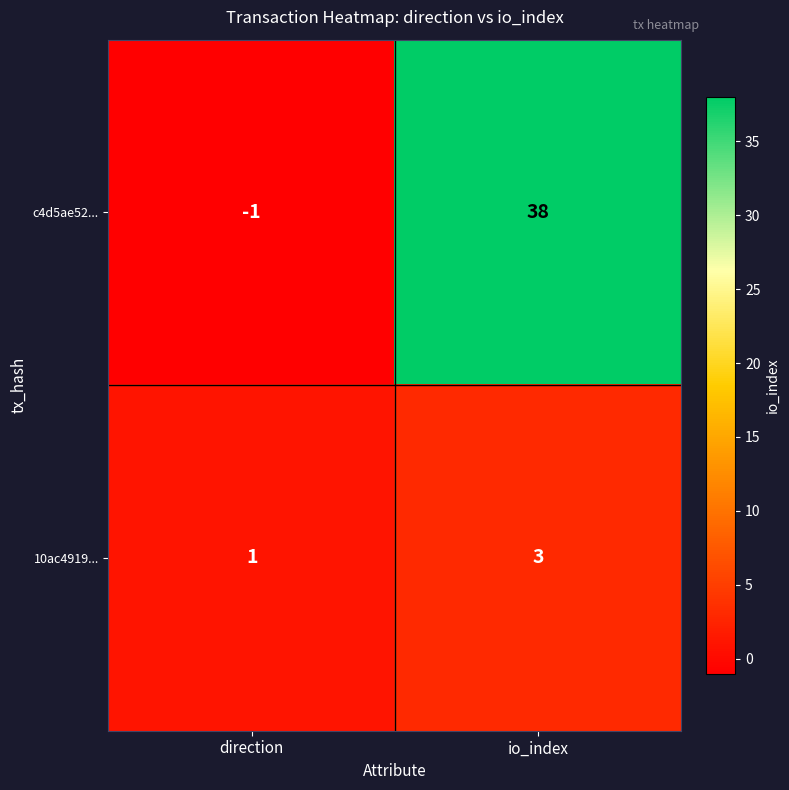

What is the sum of all c4d5ae52... values?

37